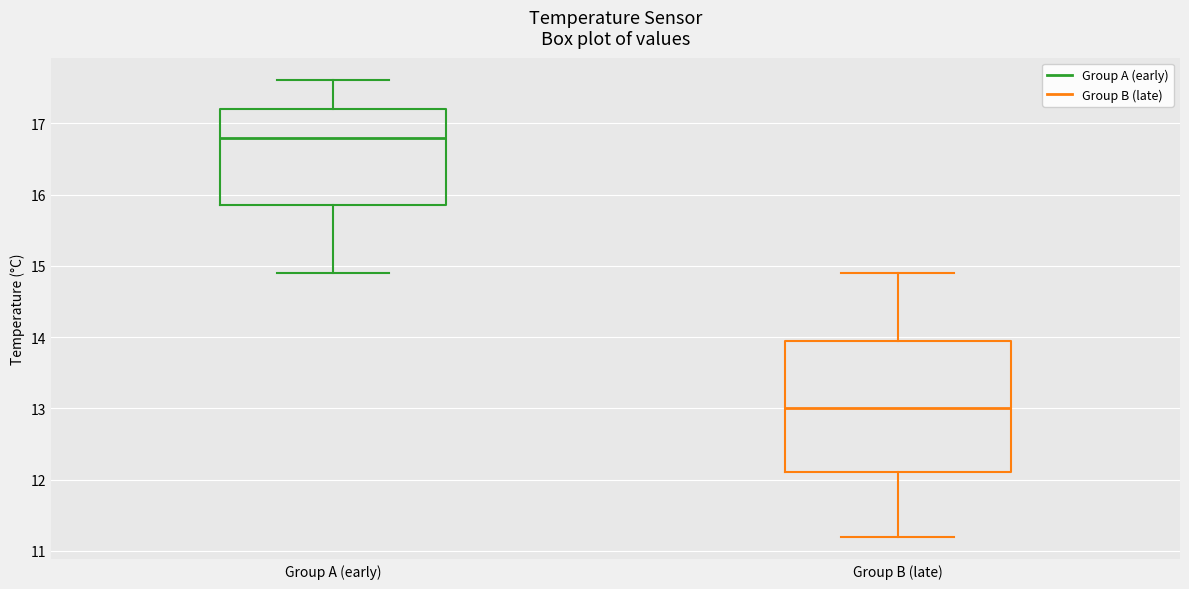

Which box is the tallest, from its lower edge to its upper edge?

Group B (late)